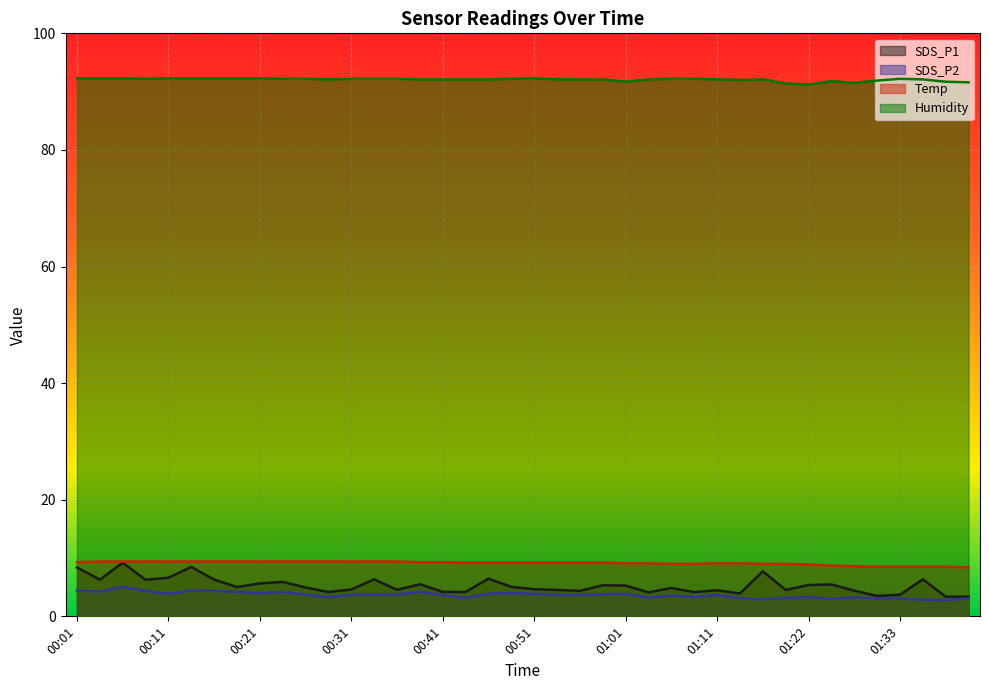

Where does the Temp series first go above 9?

00:01